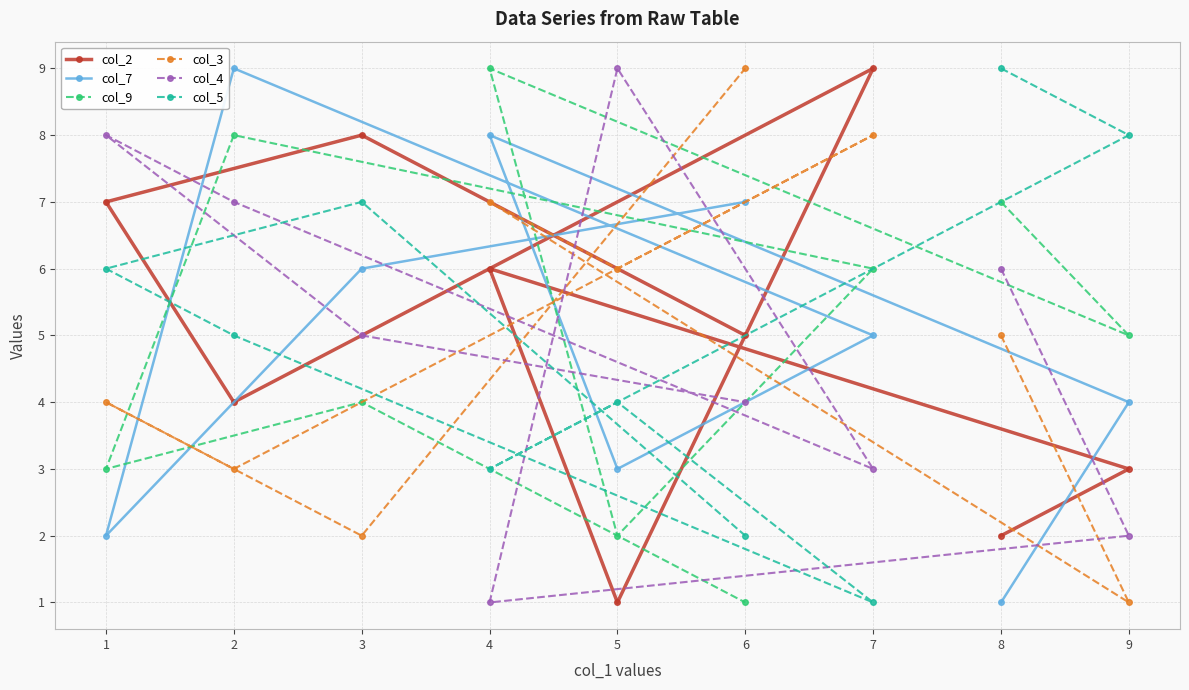

Reading left to right, list all the values displayed in this chart.

col_2: 1=7	2=4	3=8	4=6	5=1	6=5	7=9	8=2	9=3
col_7: 1=2	2=9	3=6	4=8	5=3	6=7	7=5	8=1	9=4
col_9: 1=3	2=8	3=4	4=9	5=2	6=1	7=6	8=7	9=5
col_3: 1=4	2=3	3=2	4=7	5=6	6=9	7=8	8=5	9=1
col_4: 1=8	2=7	3=5	4=1	5=9	6=4	7=3	8=6	9=2
col_5: 1=6	2=5	3=7	4=3	5=4	6=2	7=1	8=9	9=8